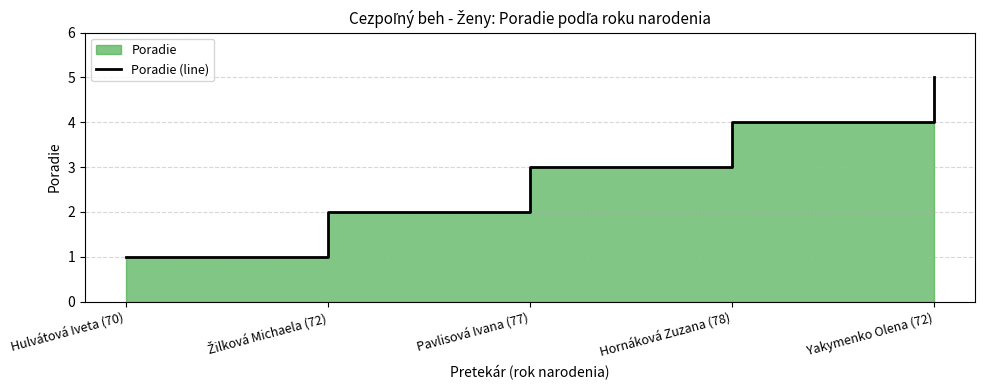

Rank the categories by value from highest to lowest.

Yakymenko Olena (72), Hornáková Zuzana (78), Pavlisová Ivana (77), Žilková Michaela (72), Hulvátová Iveta (70)